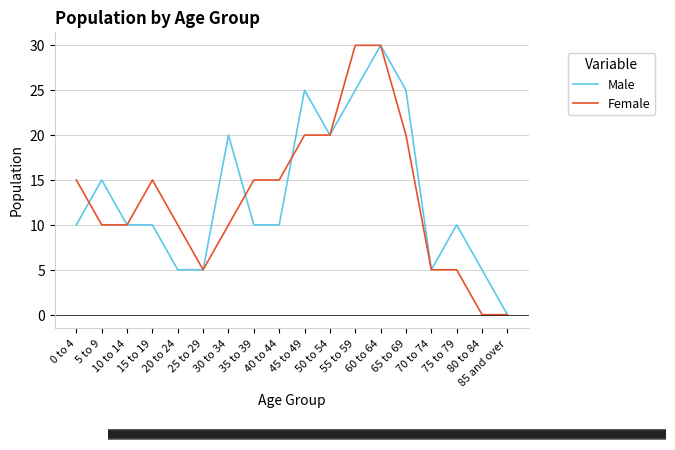

Rank the series at 30 to 34 from highest to lowest value.

Male, Female